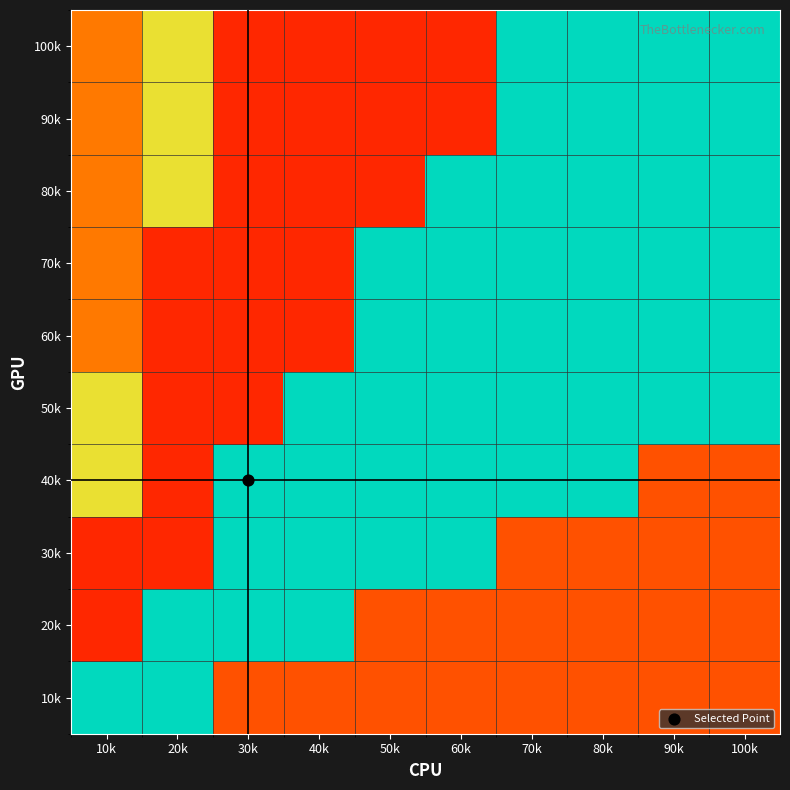

Between 30k and 70k, which is larger?

30k